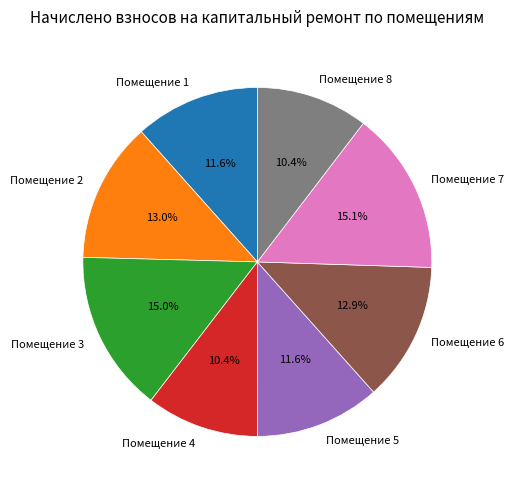

Count the number of slices in the pie.

8